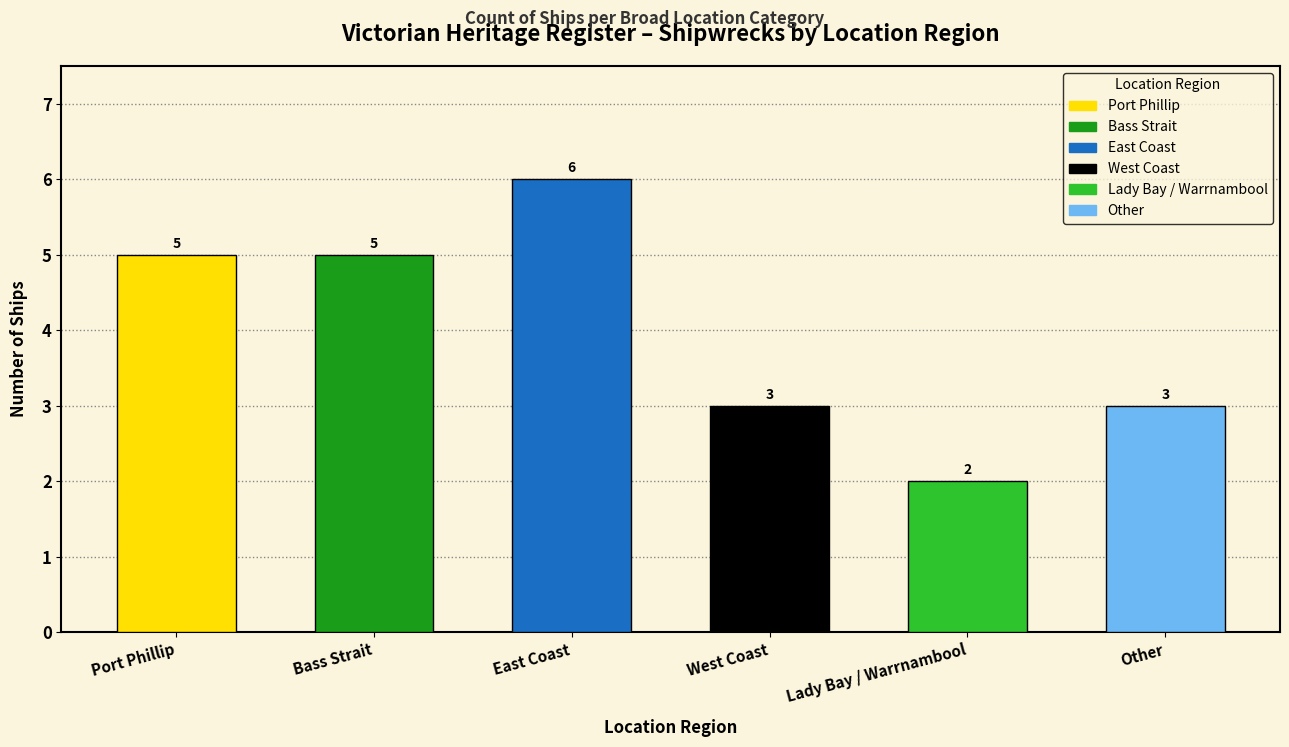

What is the change in value from Bass Strait to Other?

-2